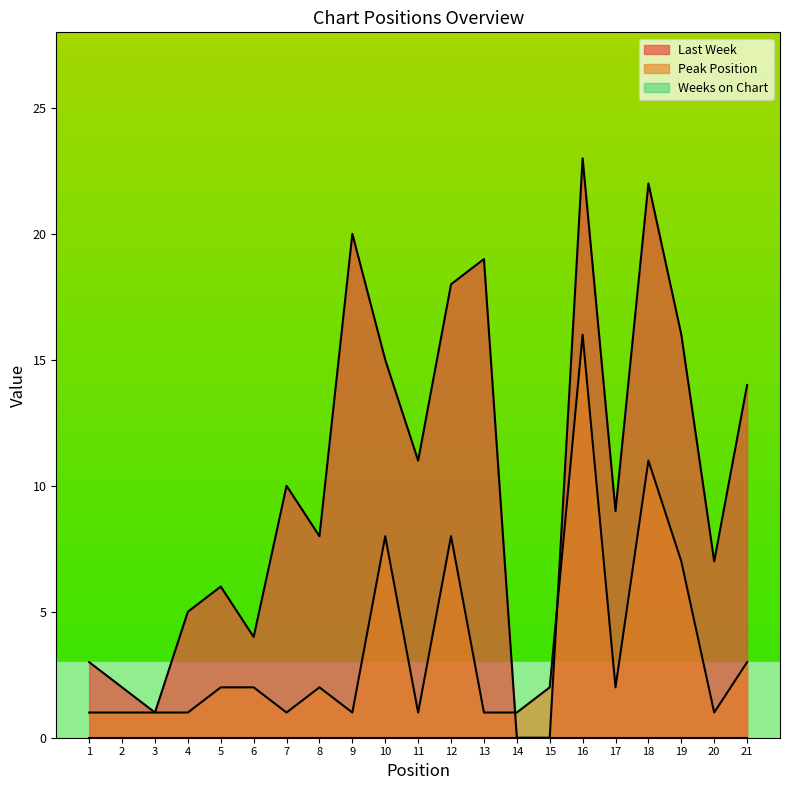

In Peak Position, how many points are higher than both neighbors (excluding endpoints)?

5